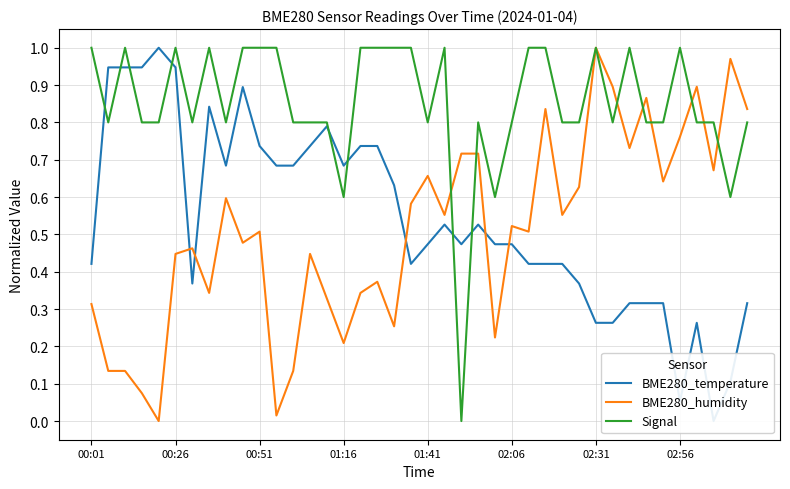

How many data points in BME280_temperature are above 0?

39